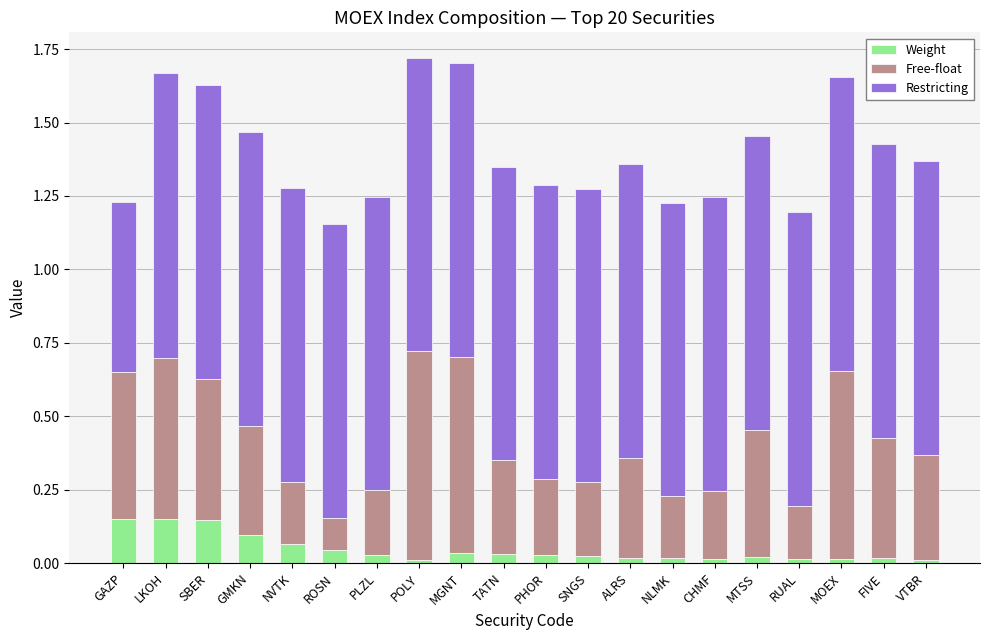

True or false: Weight has a value of 0.0 at PHOR.

True